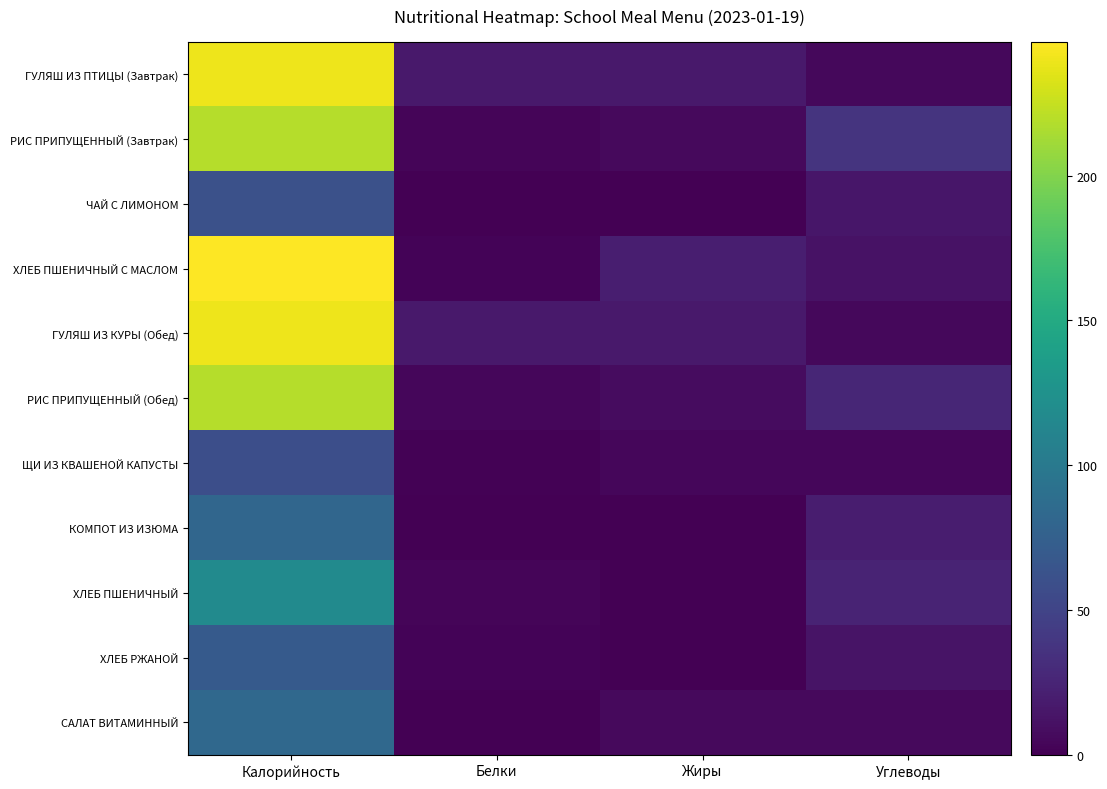

Which has a higher value, Белки or Углеводы?

Белки